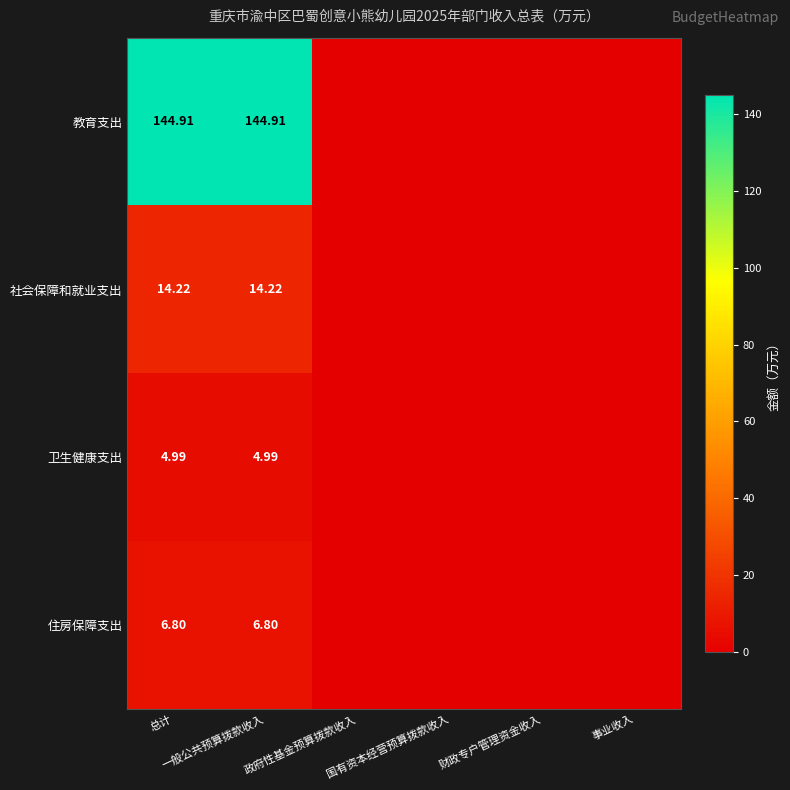

How many 住房保障支出 values are between 0 and 6?

4